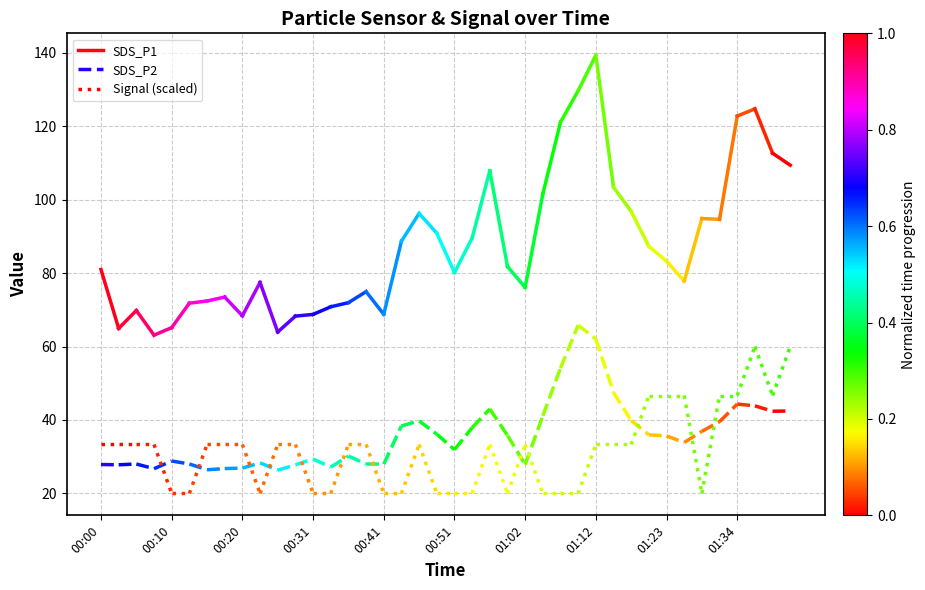

Is it true that SDS_P2 equals 13.7 at 00:00?

False